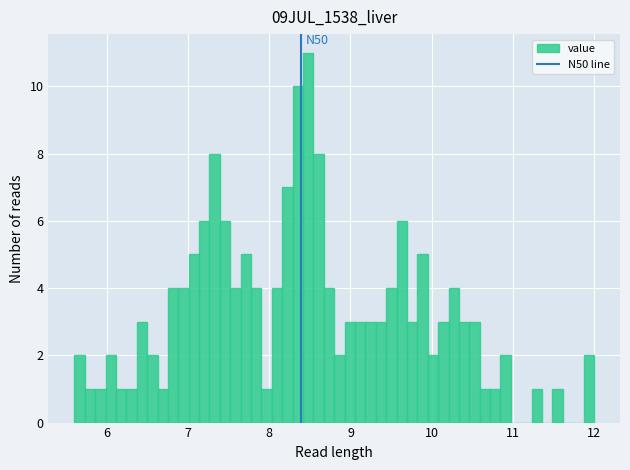

Around what value on the x-axis is the tallest bar? Give the approximate position of its centre, as read against the axis.

8.5